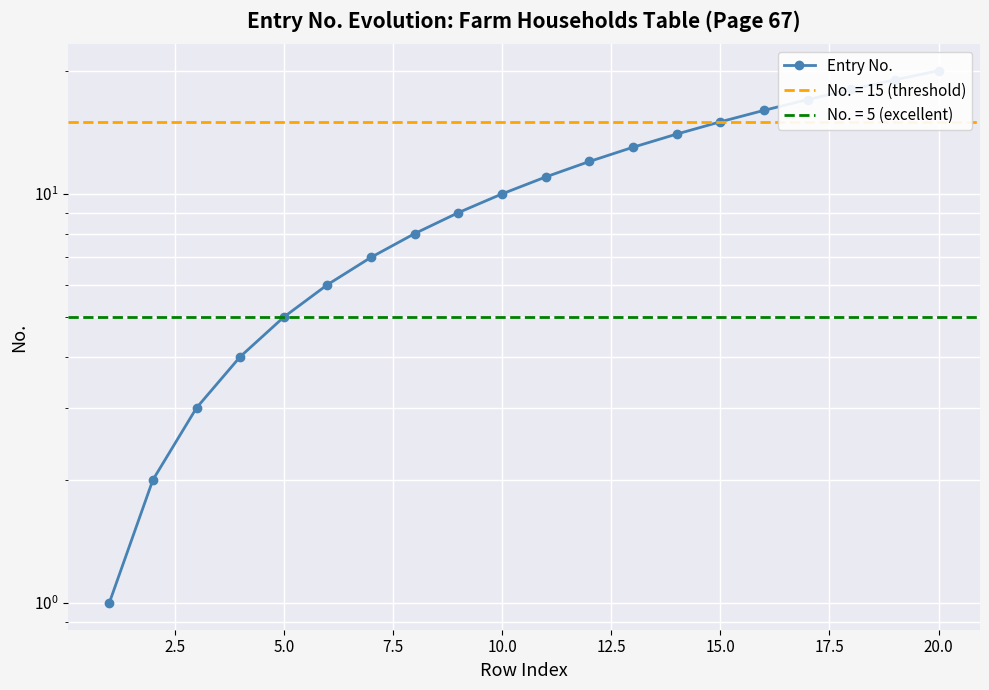

What is the smallest value displayed?

1